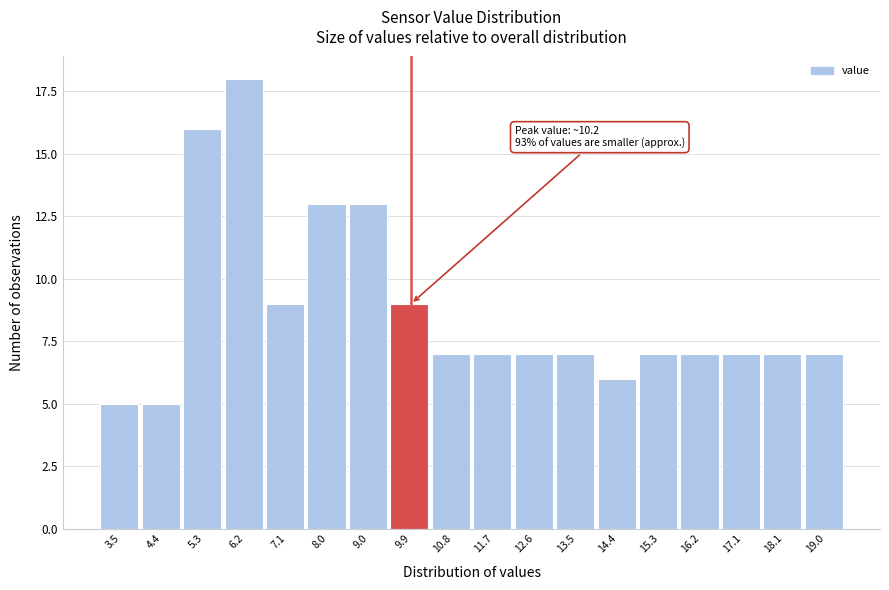

Reading left to right, what are all the values shown in this chart?

5	5	16	18	9	13	13	9	7	7	7	7	6	7	7	7	7	7